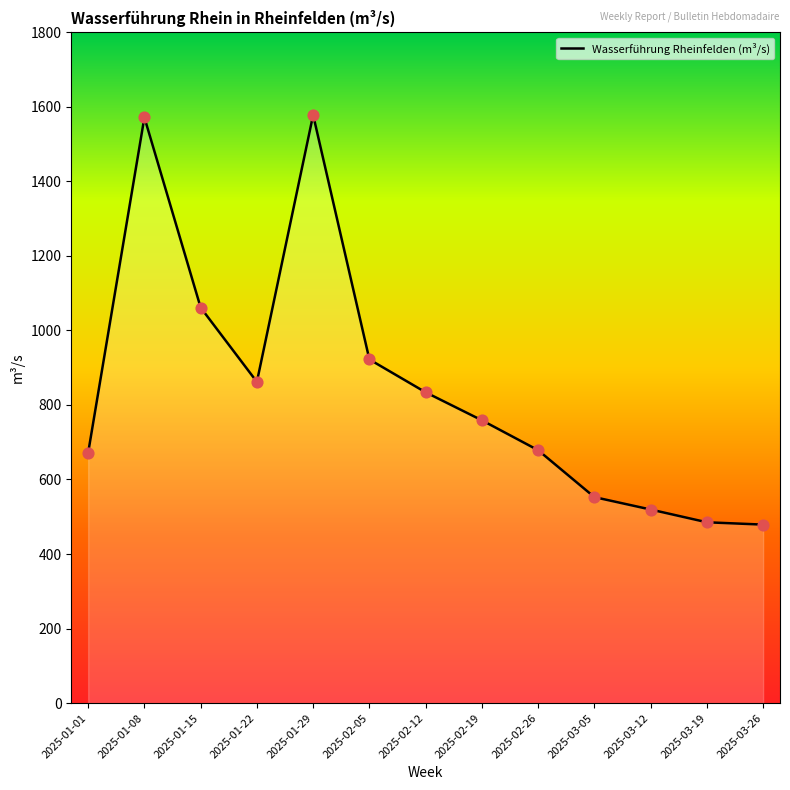

Approximately how many times larger is the value at 2025-01-29 compared to 2025-02-05?

1.7